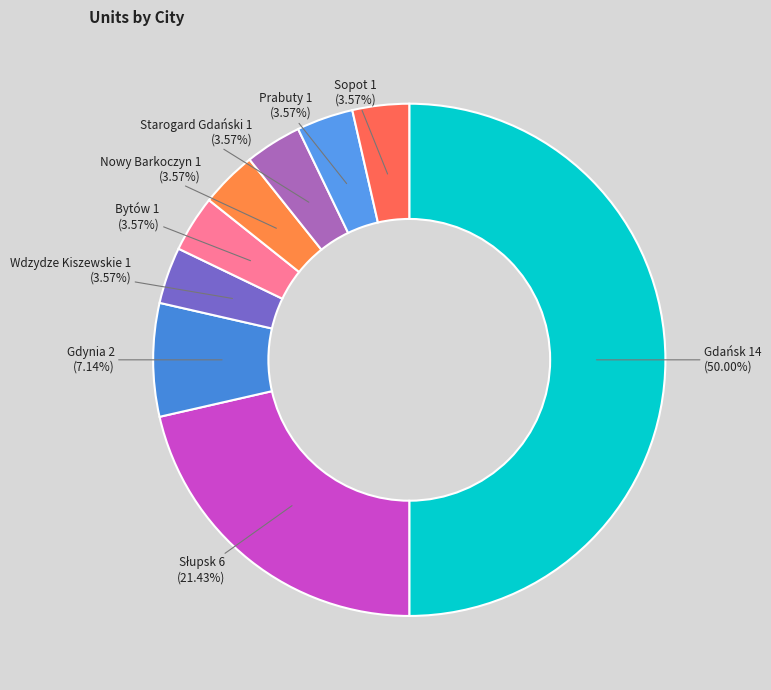

How many slices are in this pie chart?

9